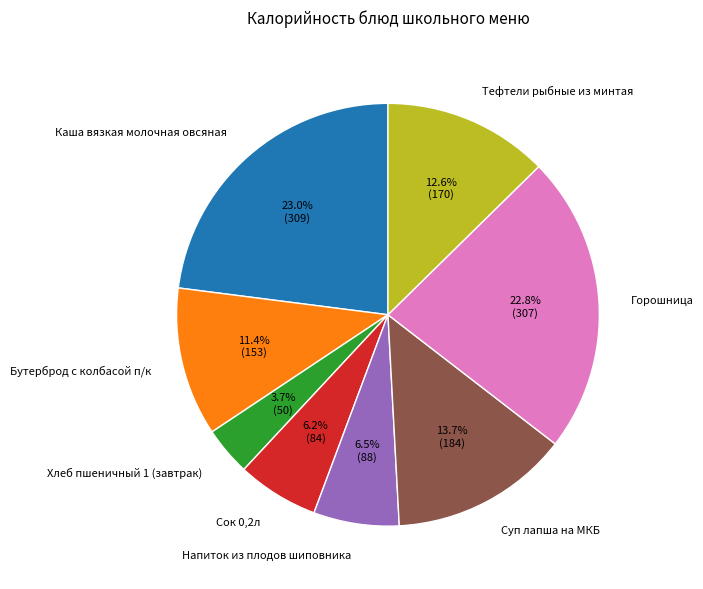

Combined, do Горошница and Сок 0,2л account for over 50%?

No